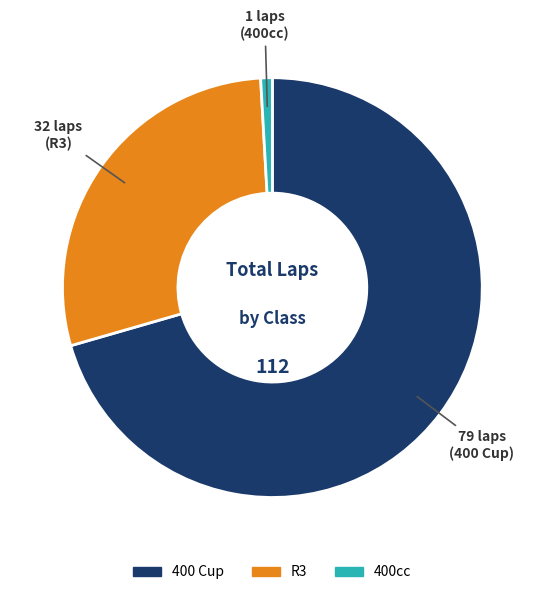

Rank the categories by value from highest to lowest.

400 Cup, R3, 400cc